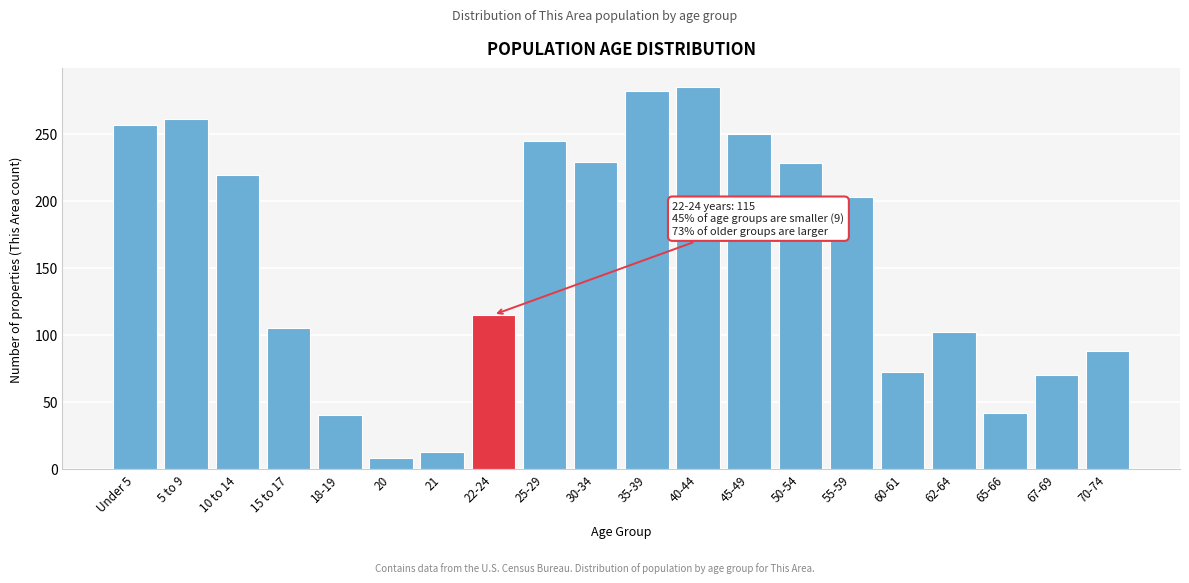

What is the label of the 8th bar from the right?

45-49